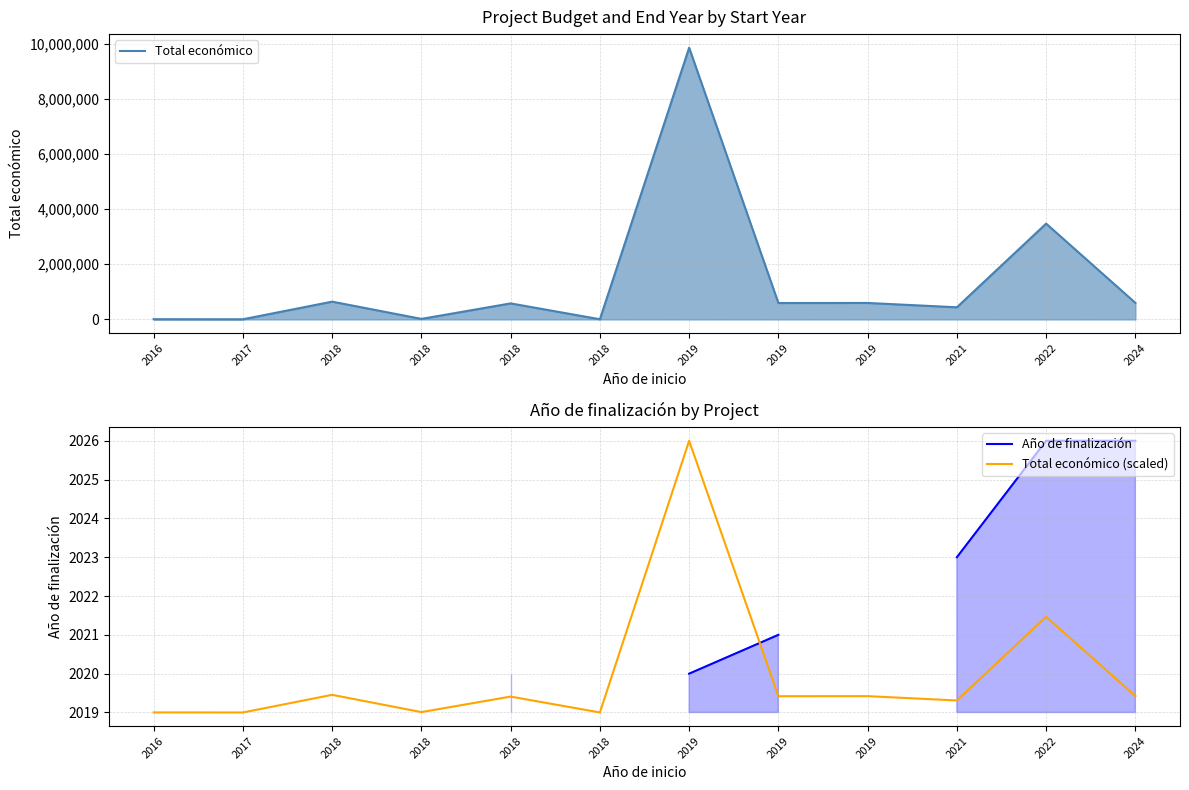

Count the number of data series in this chart.

3